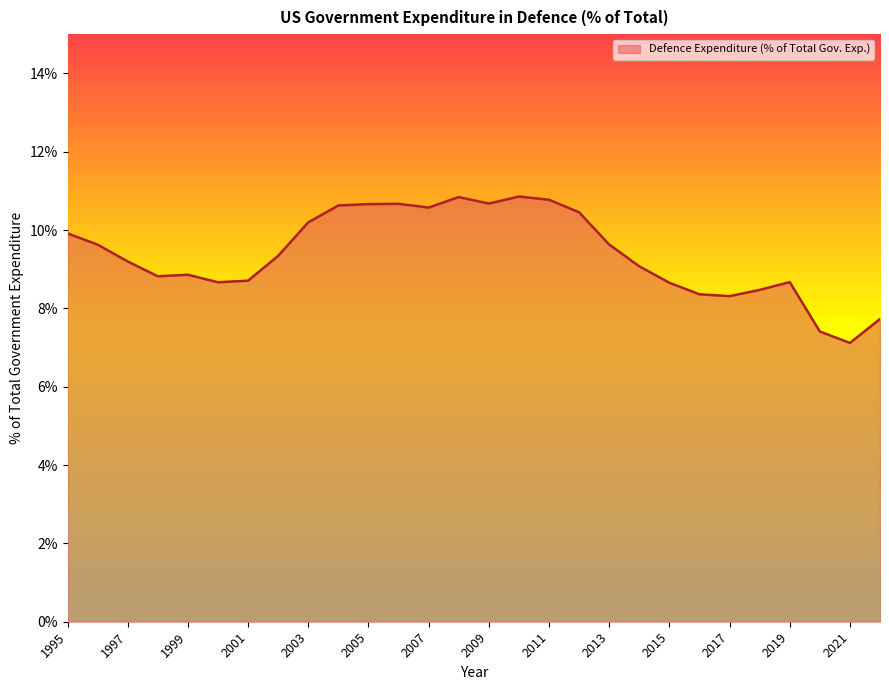

What is the greatest value displayed?

10.9